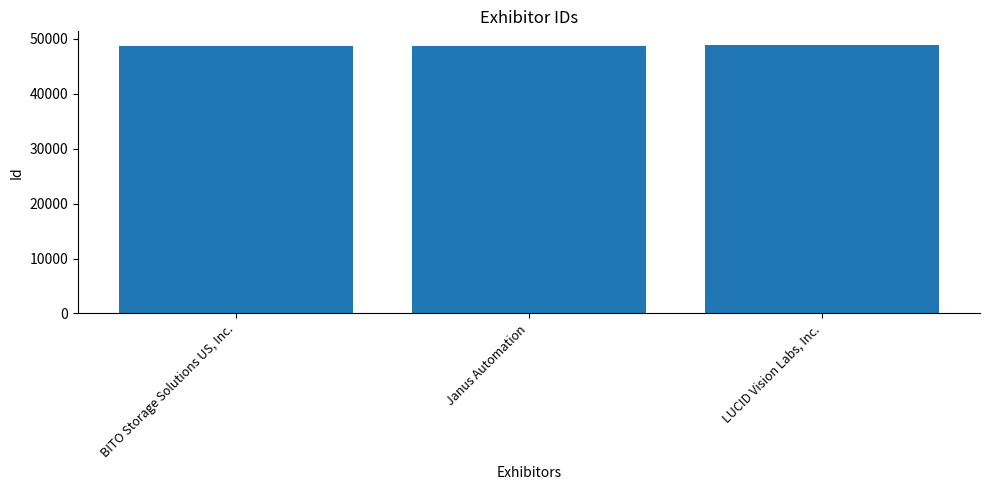

What is the maximum value shown in the chart?

48937